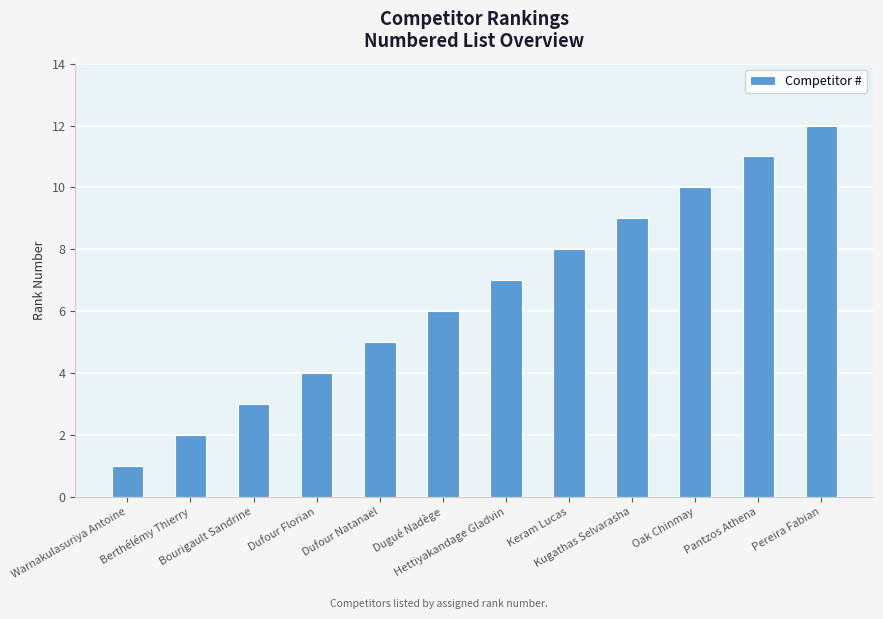

Count the number of categories in the chart.

12